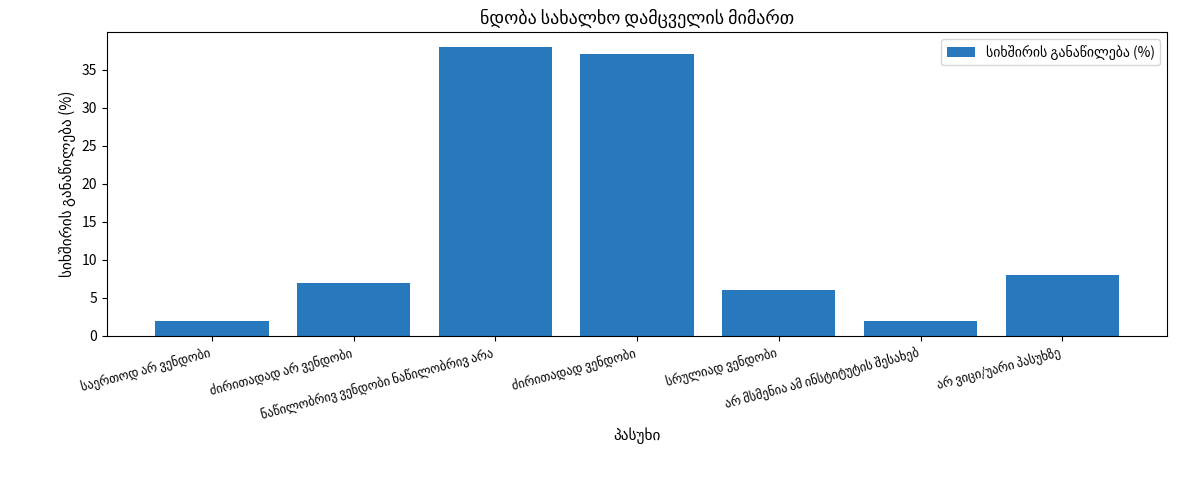

What is the difference between the maximum and second lowest values?

36